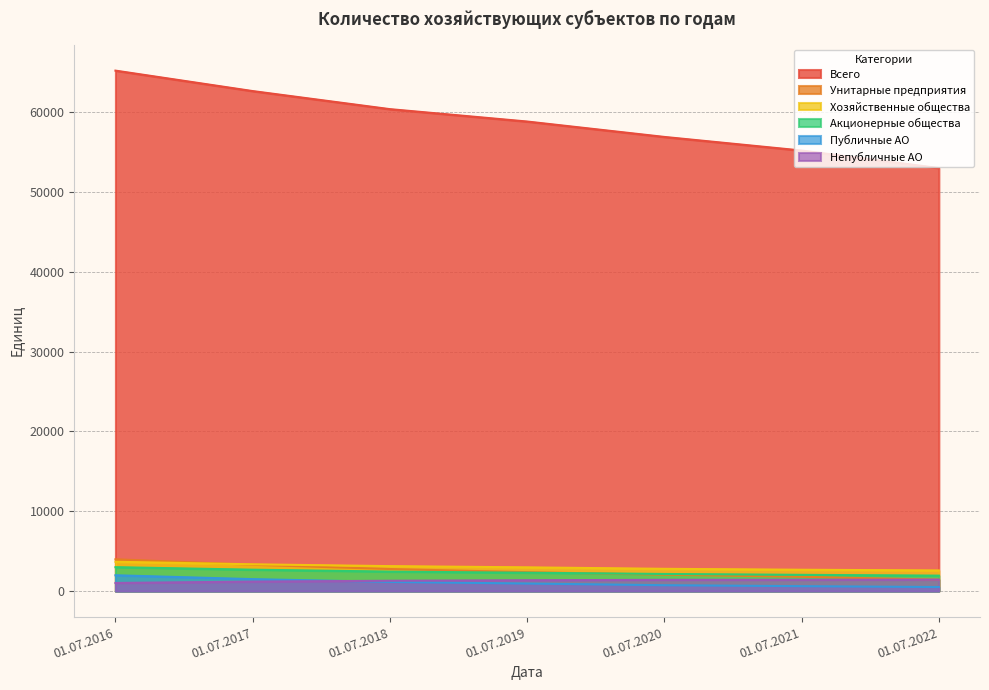

What is the sum of the Унитарные предприятия values at 01.07.2022 and 01.07.2018?

4189